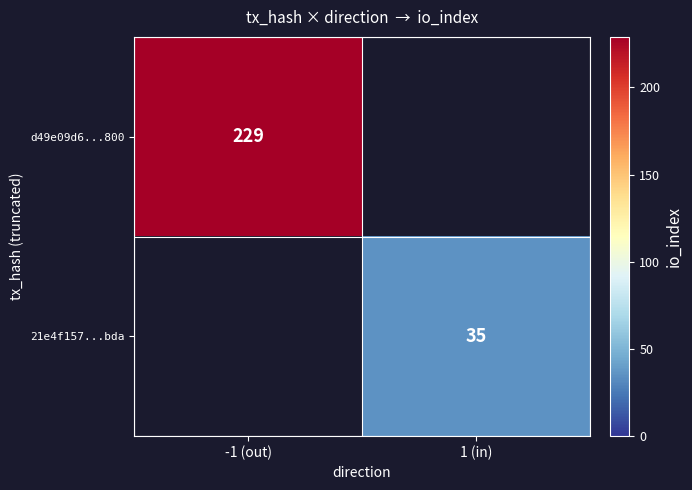

True or false: d49e09d6...800 has a value of 229 at -1 (out).

True